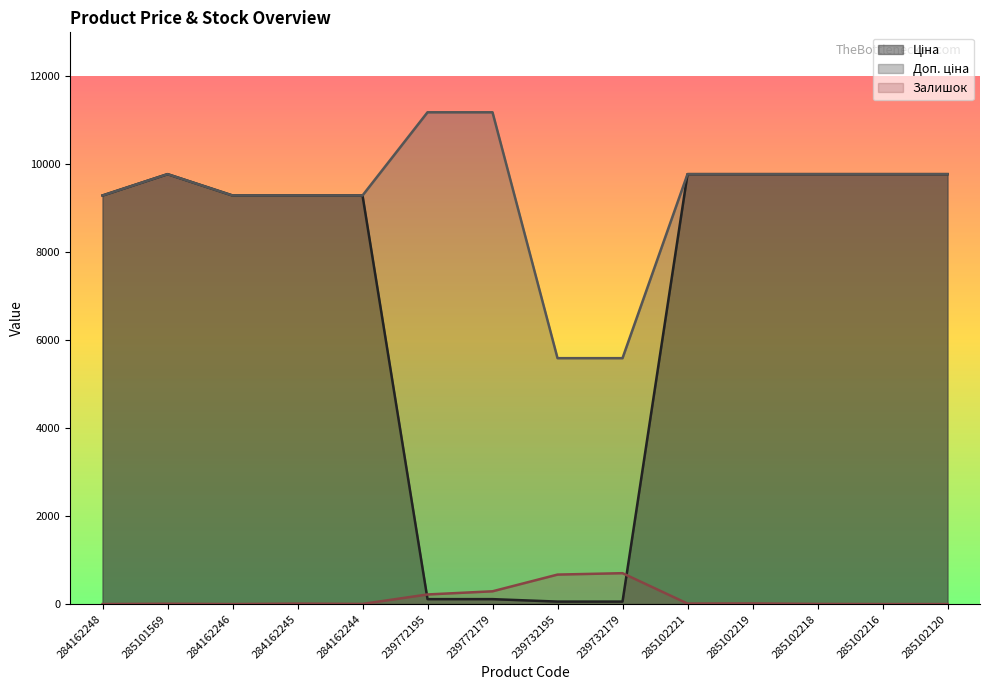

How many interior local valleys does the Залишок series have?

3